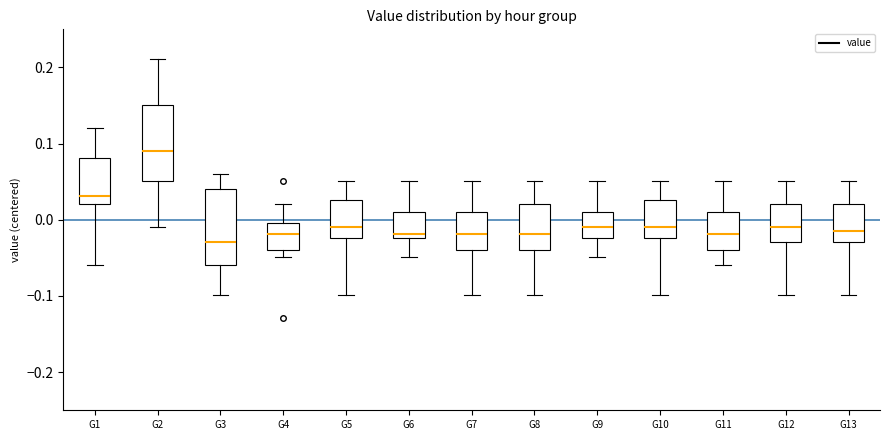

Reading left to right, read every box against the y-axis: the position of its median line, the range the box covers, and the ends of its whiskers. The values are not printed on the chart, so give them approximately, as read against the axis.

G1: median 0.03, box 0.02 to 0.08, whiskers -0.06 to 0.12
G2: median 0.09, box 0.05 to 0.15, whiskers -0.01 to 0.21
G3: median -0.03, box -0.06 to 0.04, whiskers -0.10 to 0.06
G4: median -0.02, box -0.04 to 0.00, whiskers -0.05 to 0.02
G5: median -0.01, box -0.02 to 0.03, whiskers -0.10 to 0.05
G6: median -0.02 (just above the box's lower edge), box -0.02 to 0.01, whiskers -0.05 to 0.05
G7: median -0.02, box -0.04 to 0.01, whiskers -0.10 to 0.05
G8: median -0.02, box -0.04 to 0.02, whiskers -0.10 to 0.05
G9: median -0.01, box -0.02 to 0.01, whiskers -0.05 to 0.05
G10: median -0.01, box -0.02 to 0.03, whiskers -0.10 to 0.05
G11: median -0.02, box -0.04 to 0.01, whiskers -0.06 to 0.05
G12: median -0.01, box -0.03 to 0.02, whiskers -0.10 to 0.05
G13: median -0.01, box -0.03 to 0.02, whiskers -0.10 to 0.05